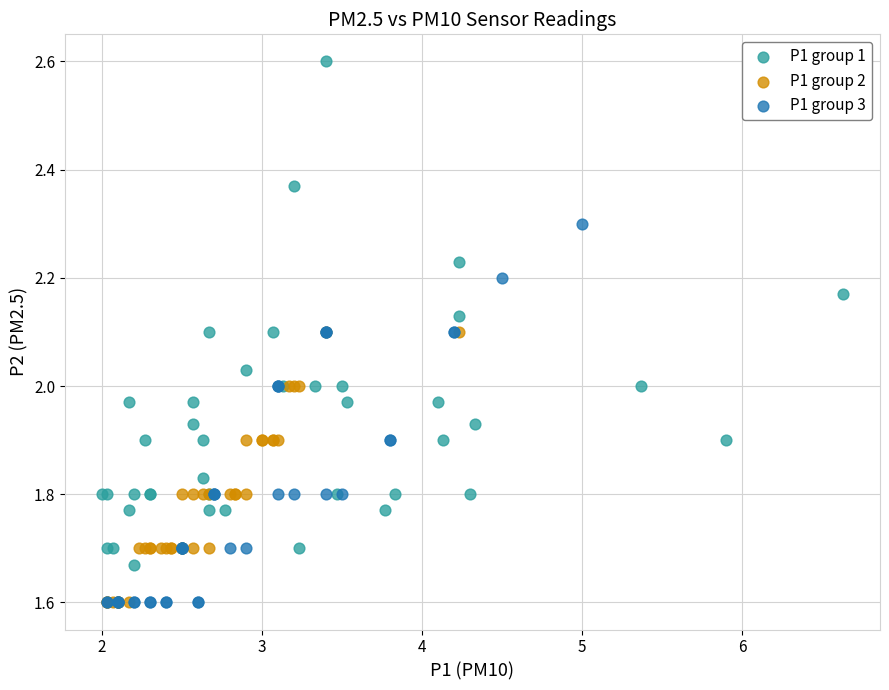

Which series has the largest Y range (max minus min)?

P1 group 1